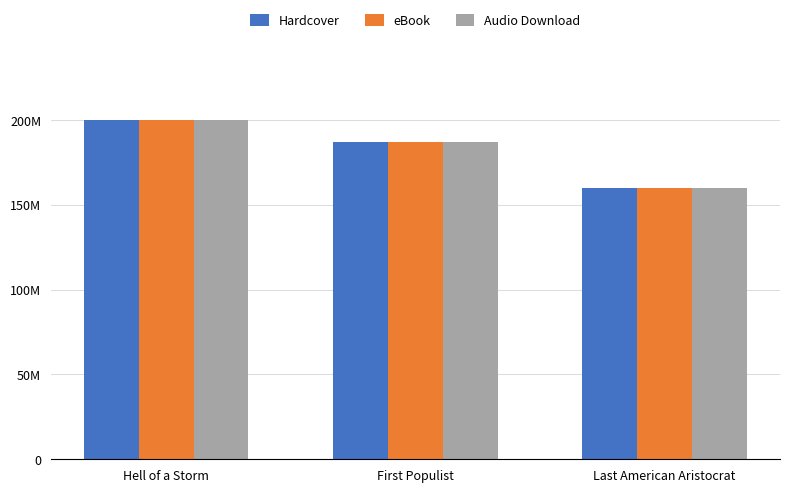

At which category does the chart reach its minimum across all series?

Last American Aristocrat